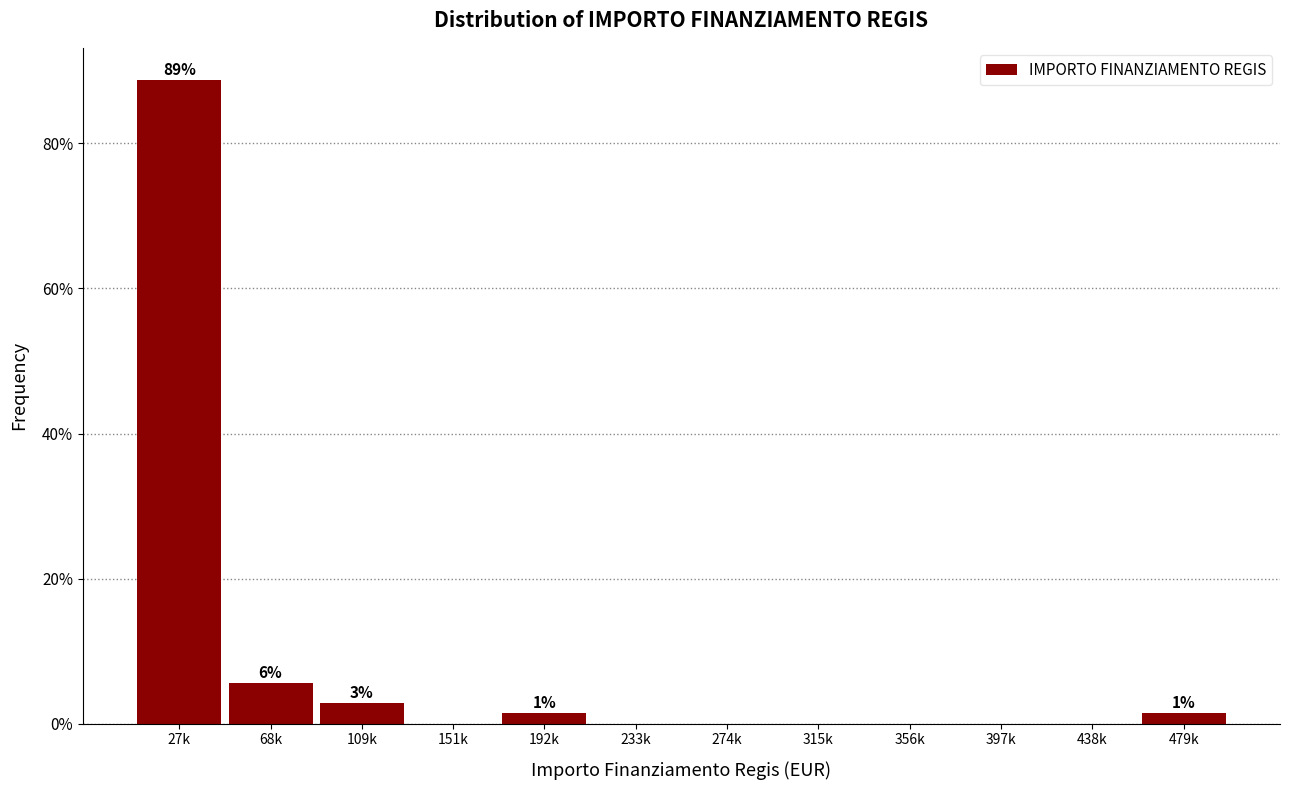

Reading left to right, extract all data points from this chart.

27k=88.7	68k=5.6	109k=2.8	151k=0.0	192k=1.4	233k=0.0	274k=0.0	315k=0.0	356k=0.0	397k=0.0	438k=0.0	479k=1.4